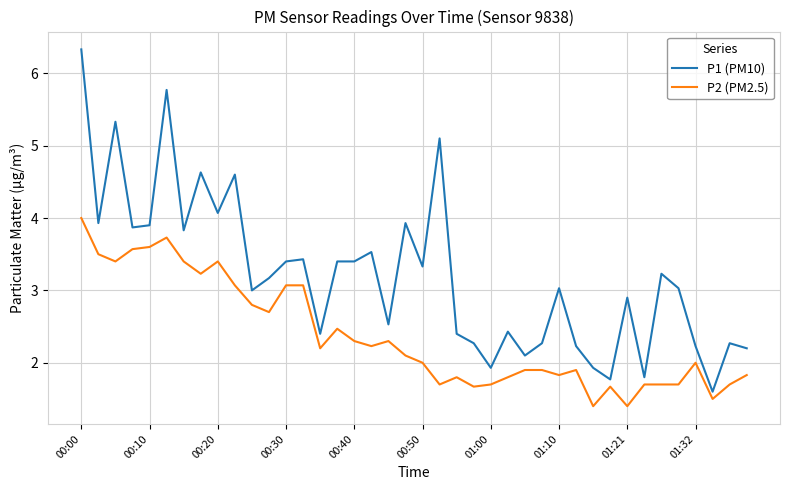

What is the smallest value displayed?

1.4